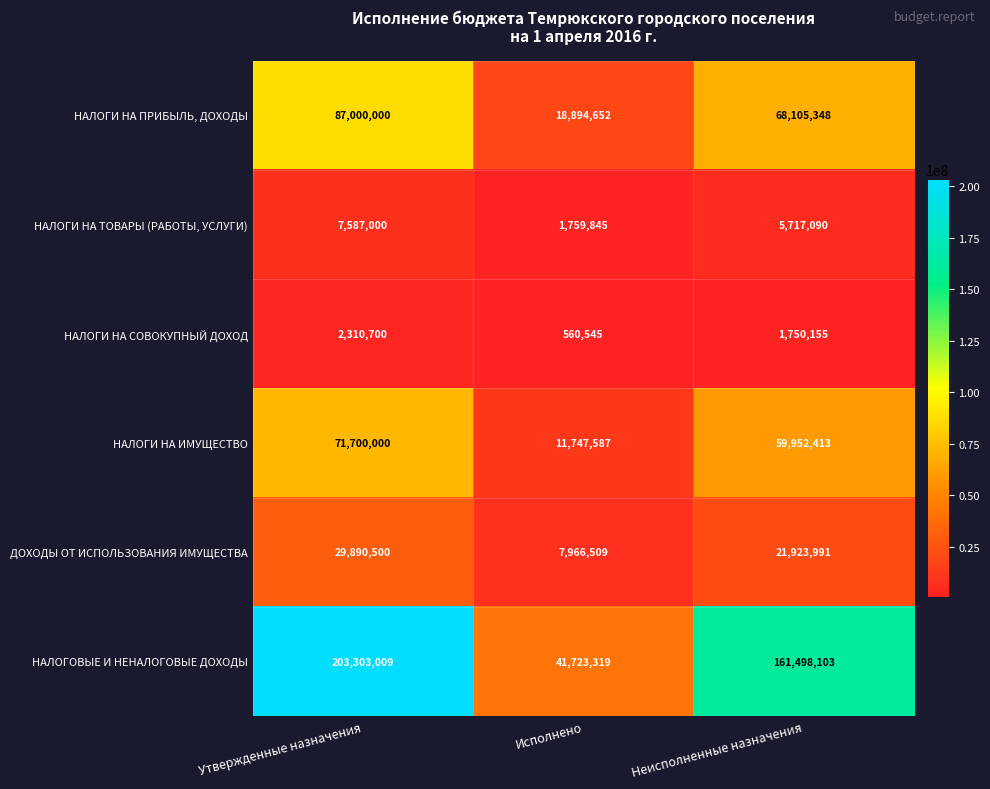

Reading left to right, what are all the values shown in this chart?

НАЛОГИ НА ПРИБЫЛЬ, ДОХОДЫ: 87000000	18894652	68105348
НАЛОГИ НА ТОВАРЫ (РАБОТЫ, УСЛУГИ): 7587000	1759845	5717090
НАЛОГИ НА СОВОКУПНЫЙ ДОХОД: 2310700	560545	1750155
НАЛОГИ НА ИМУЩЕСТВО: 71700000	11747587	59952413
ДОХОДЫ ОТ ИСПОЛЬЗОВАНИЯ ИМУЩЕСТВА: 29890500	7966509	21923991
НАЛОГОВЫЕ И НЕНАЛОГОВЫЕ ДОХОДЫ: 203303009	41723319	161498103